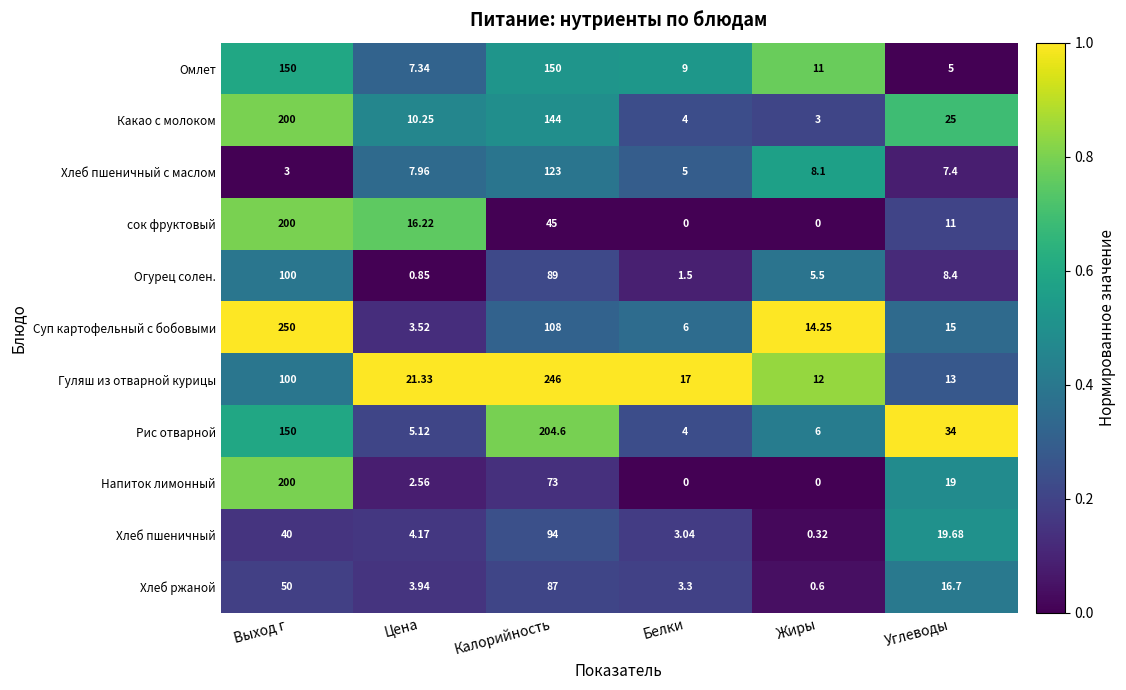

List the labels in order of Хлеб пшеничный с маслом value, largest first.

Калорийность, Жиры, Цена, Углеводы, Белки, Выход г